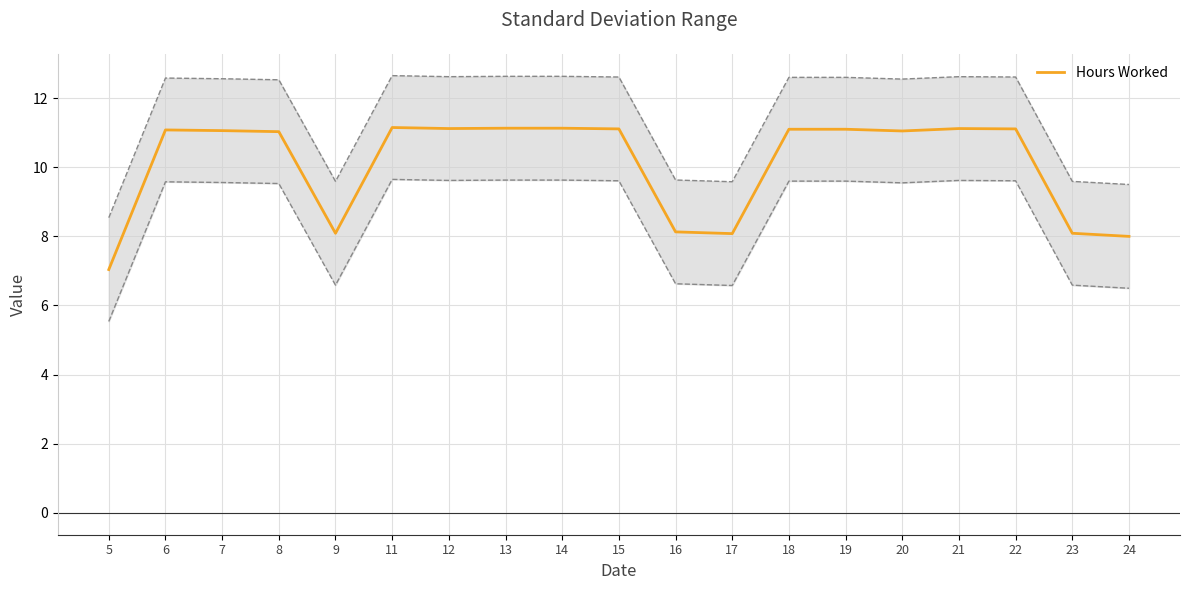

Reading right to left, what are all the values shown in this chart?

8.0	8.1	11.1	11.1	11.1	11.1	11.1	8.1	8.1	11.1	11.1	11.1	11.1	11.2	8.1	11.0	11.1	11.1	7.0